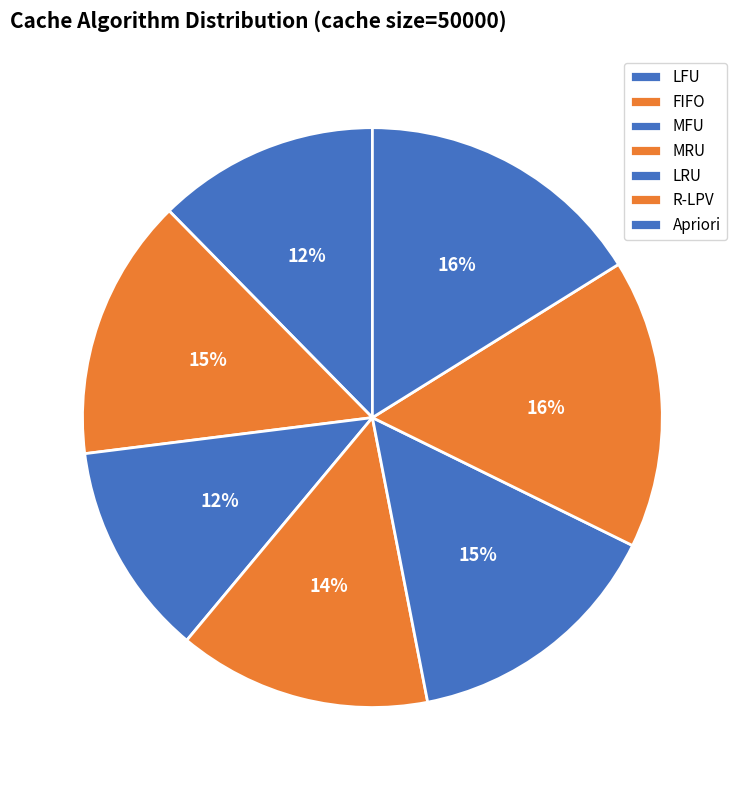

To the nearest percent, what is the difference between the largest and smallest slice percentages?

4%